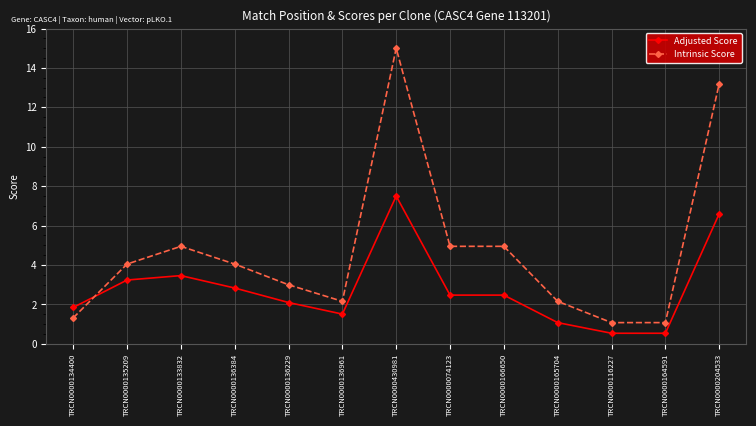

List the series in order of their peak value, lowest first.

Adjusted Score, Intrinsic Score